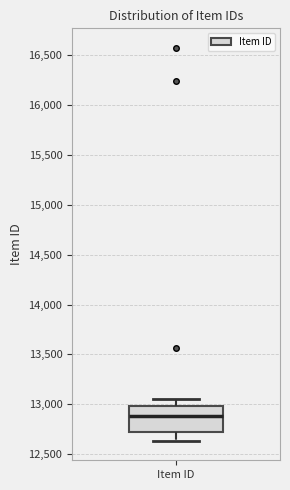

Transcribe this box plot: give where the median line is, the range the box spans, and where the two whiskers end, as read against the y-axis. The values are not printed on the chart, so give them approximately, as read against the axis.

median 12900, box 12700 to 13000, whiskers 12650 to 13050